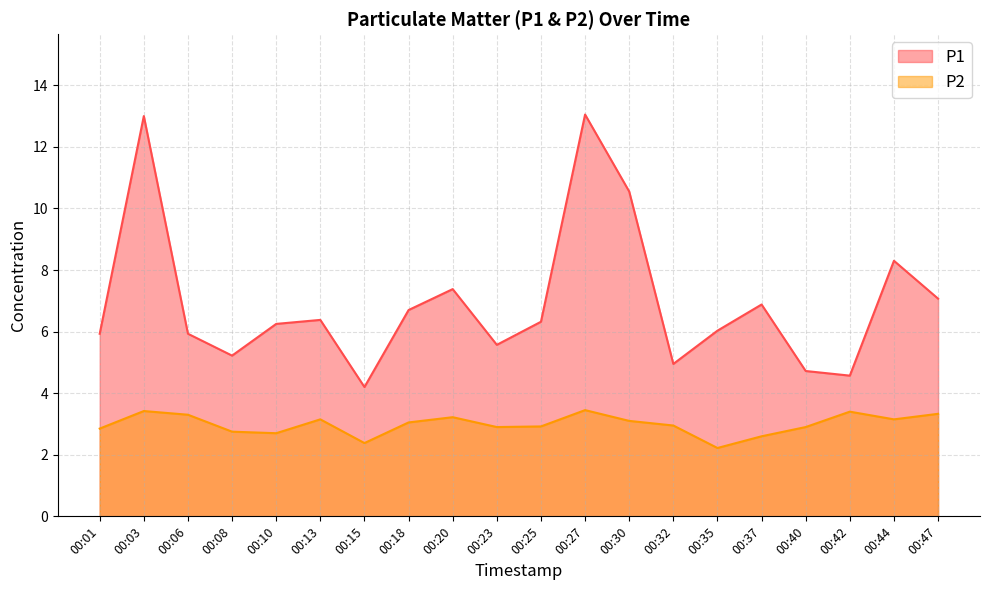

True or false: P1 and P2 intersect in this chart.

False